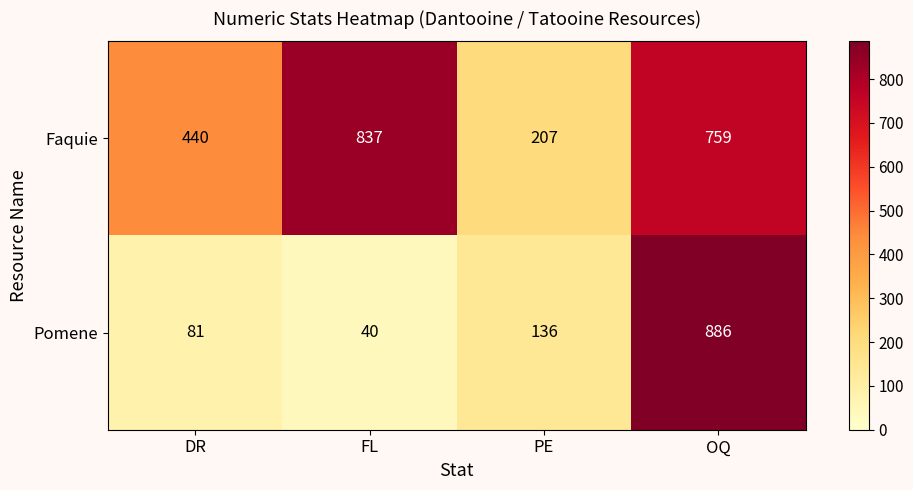

Which series has the widest spread of values?

Pomene